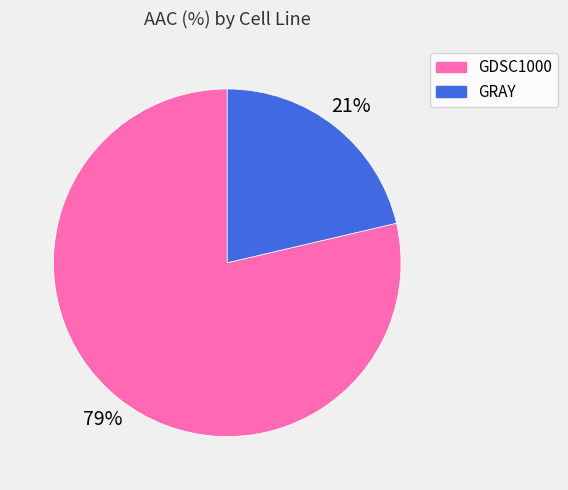

To the nearest percent, what is the combined percentage of GDSC1000 and GRAY?

100%